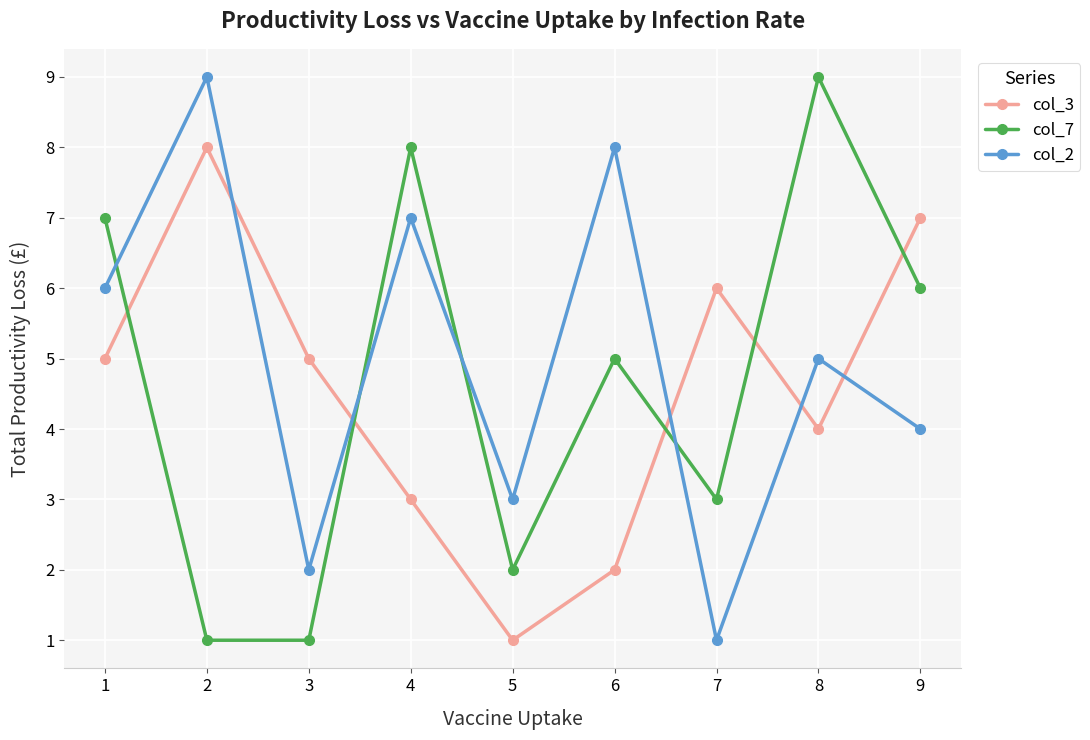

What is the sum of the col_7 values at 2 and 4?

9